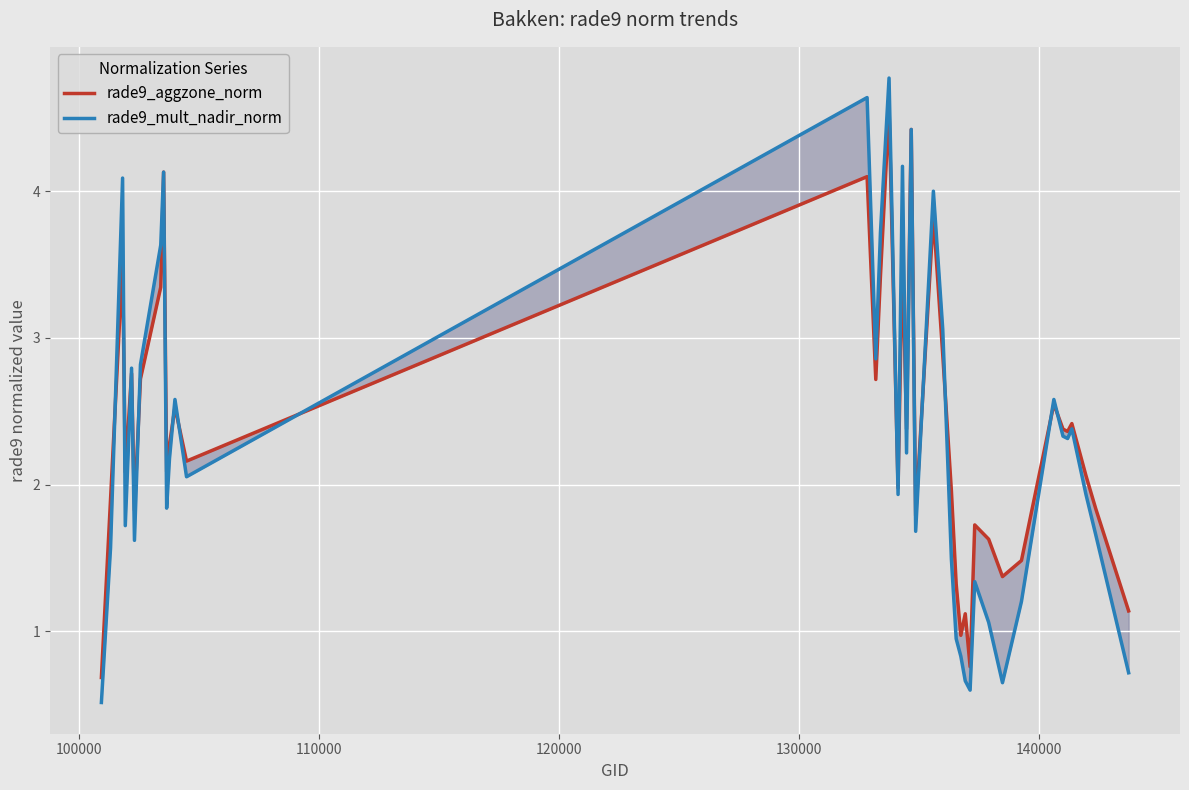

After their last crossing, which series has the higher values: rade9_aggzone_norm or rade9_mult_nadir_norm?

rade9_aggzone_norm